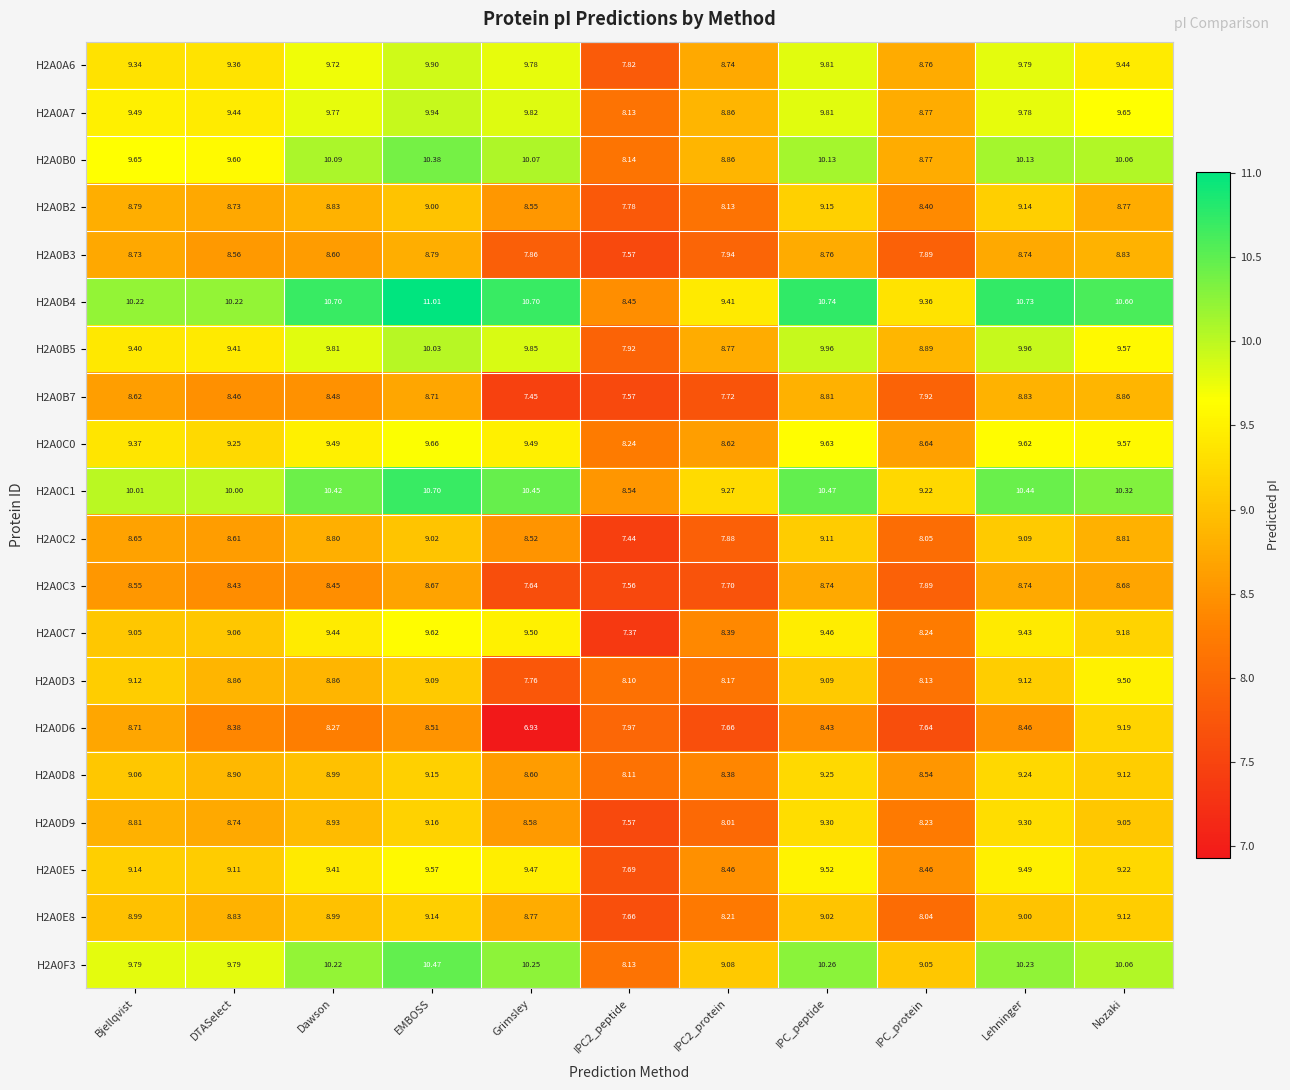

At which label does H2A0D3 reach its peak?

Nozaki